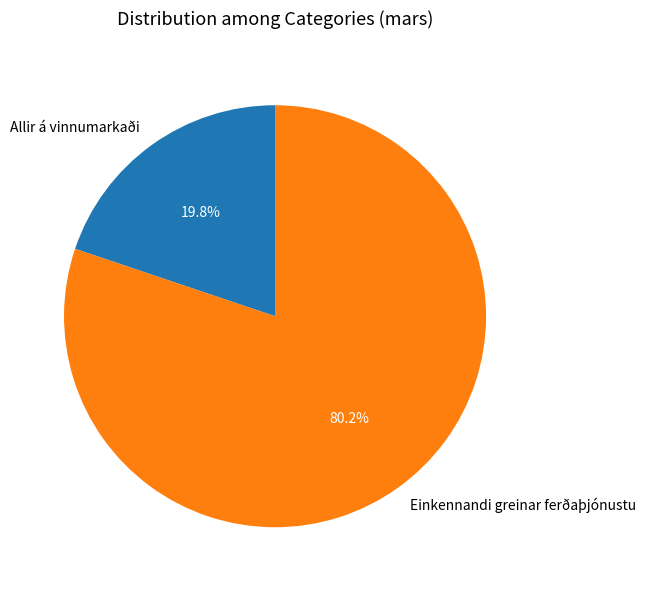

To the nearest percent, what portion does Allir á vinnumarkaði represent?

20%